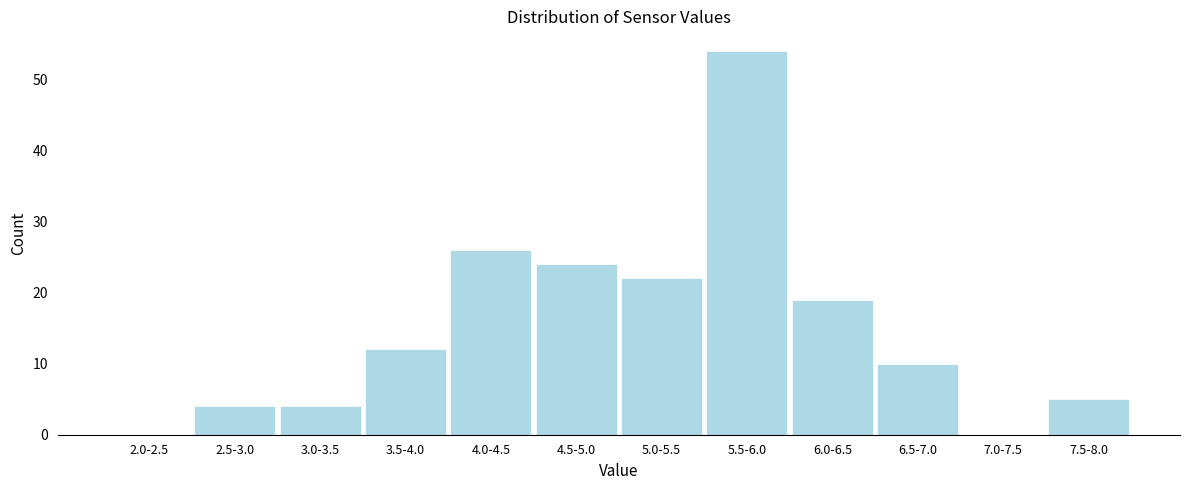

Reading left to right, what are all the values shown in this chart?

2.0-2.5=0	2.5-3.0=4	3.0-3.5=4	3.5-4.0=12	4.0-4.5=26	4.5-5.0=24	5.0-5.5=22	5.5-6.0=54	6.0-6.5=19	6.5-7.0=10	7.0-7.5=0	7.5-8.0=5